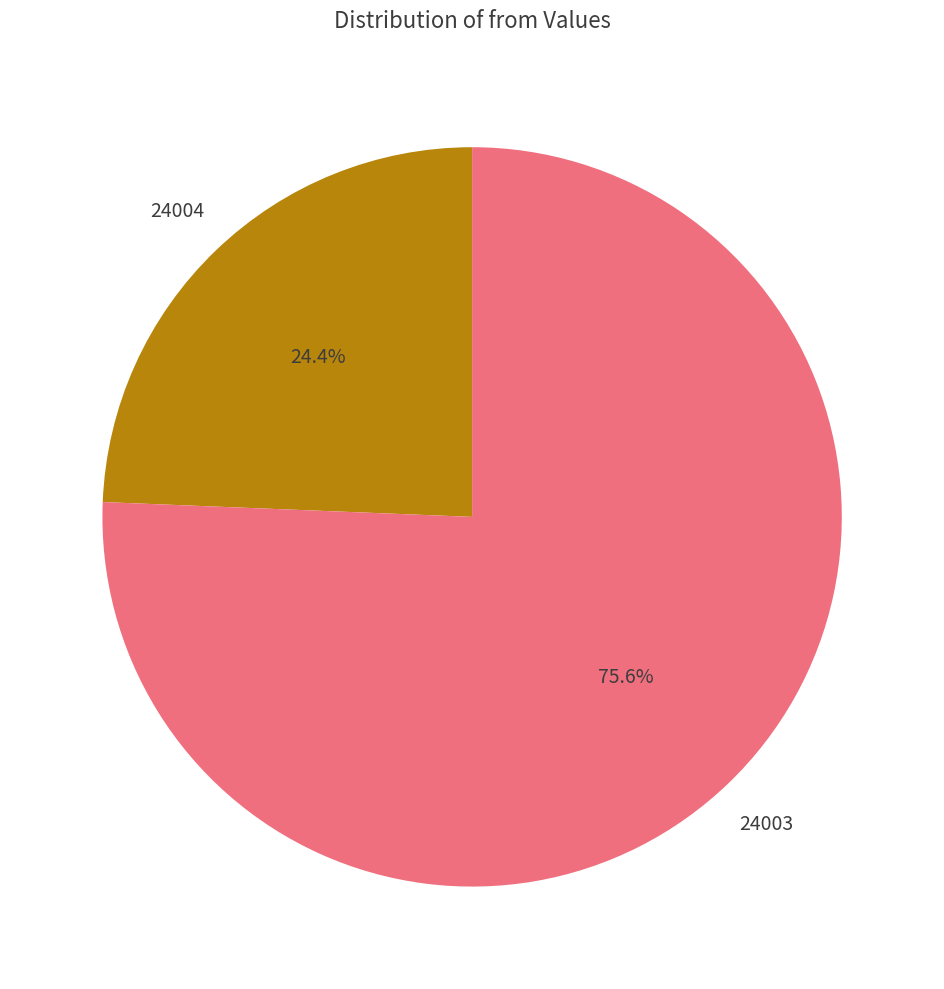

Count the number of slices in the pie.

2